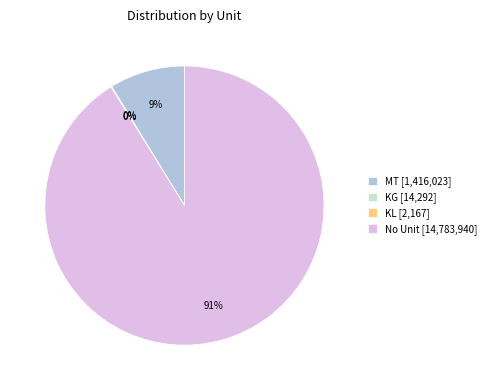

To the nearest percent, what is the difference between the largest and smallest slice percentages?

91%